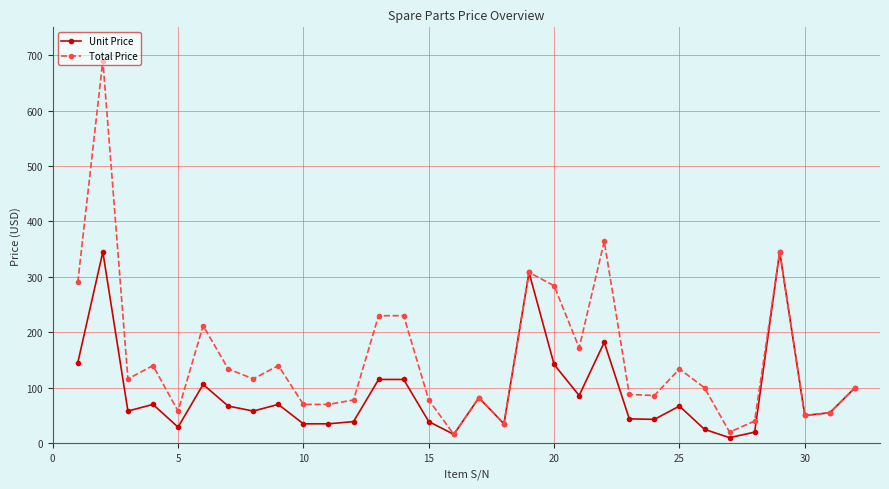

What is the maximum value shown in the chart?

690